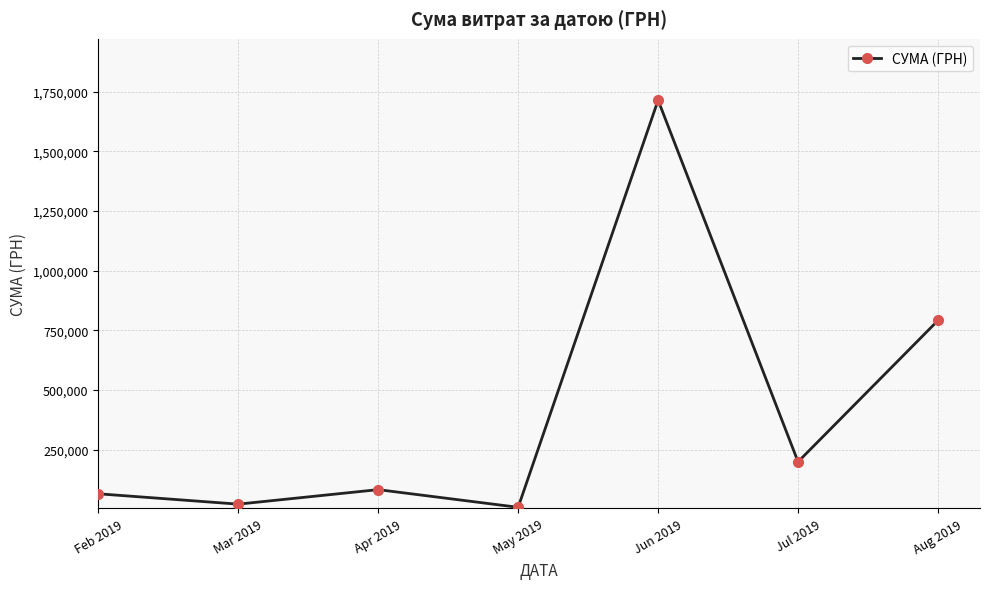

Where is the first local minimum?

Mar 2019